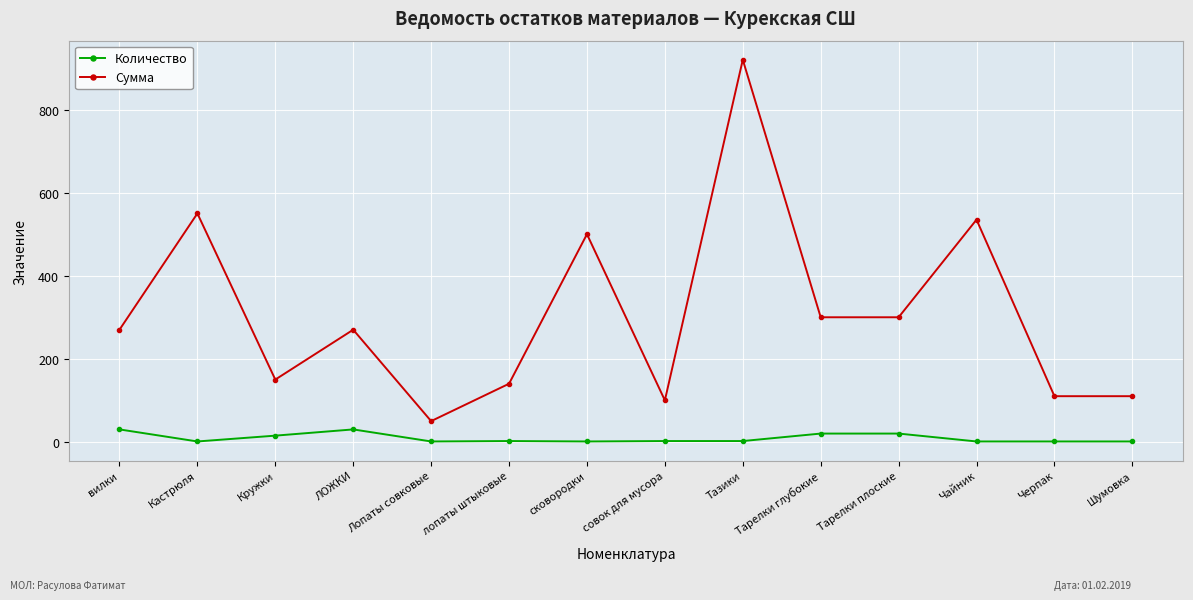

What is the approximate value of Сумма at Тарелки плоские, to the nearest 100?

300